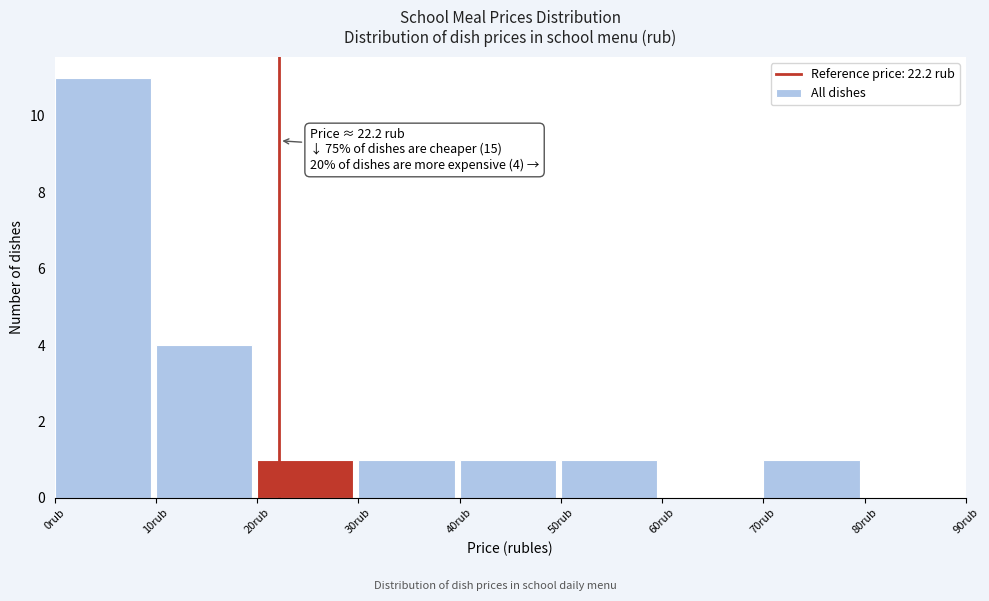

Which range on the x-axis has the tallest bar?

0 to 10